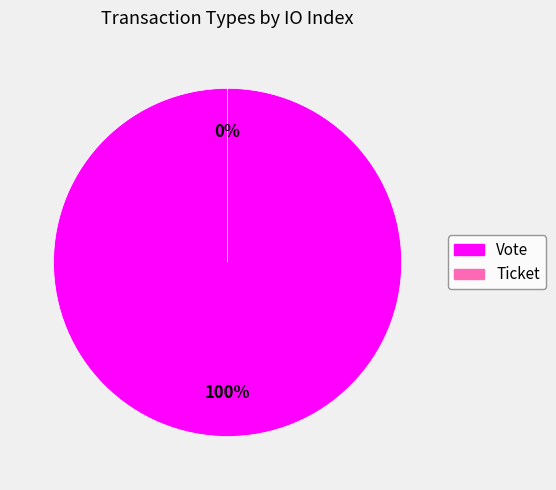

Which slice represents more than half of the pie?

Vote